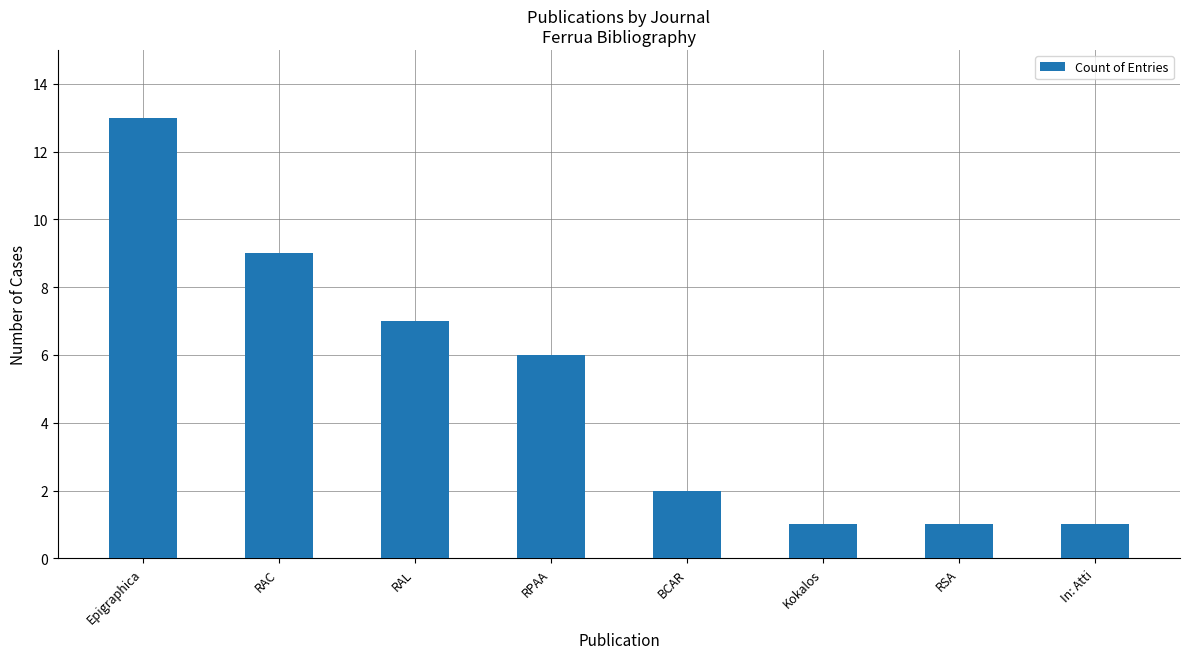

Which has a higher value, RPAA or RSA?

RPAA